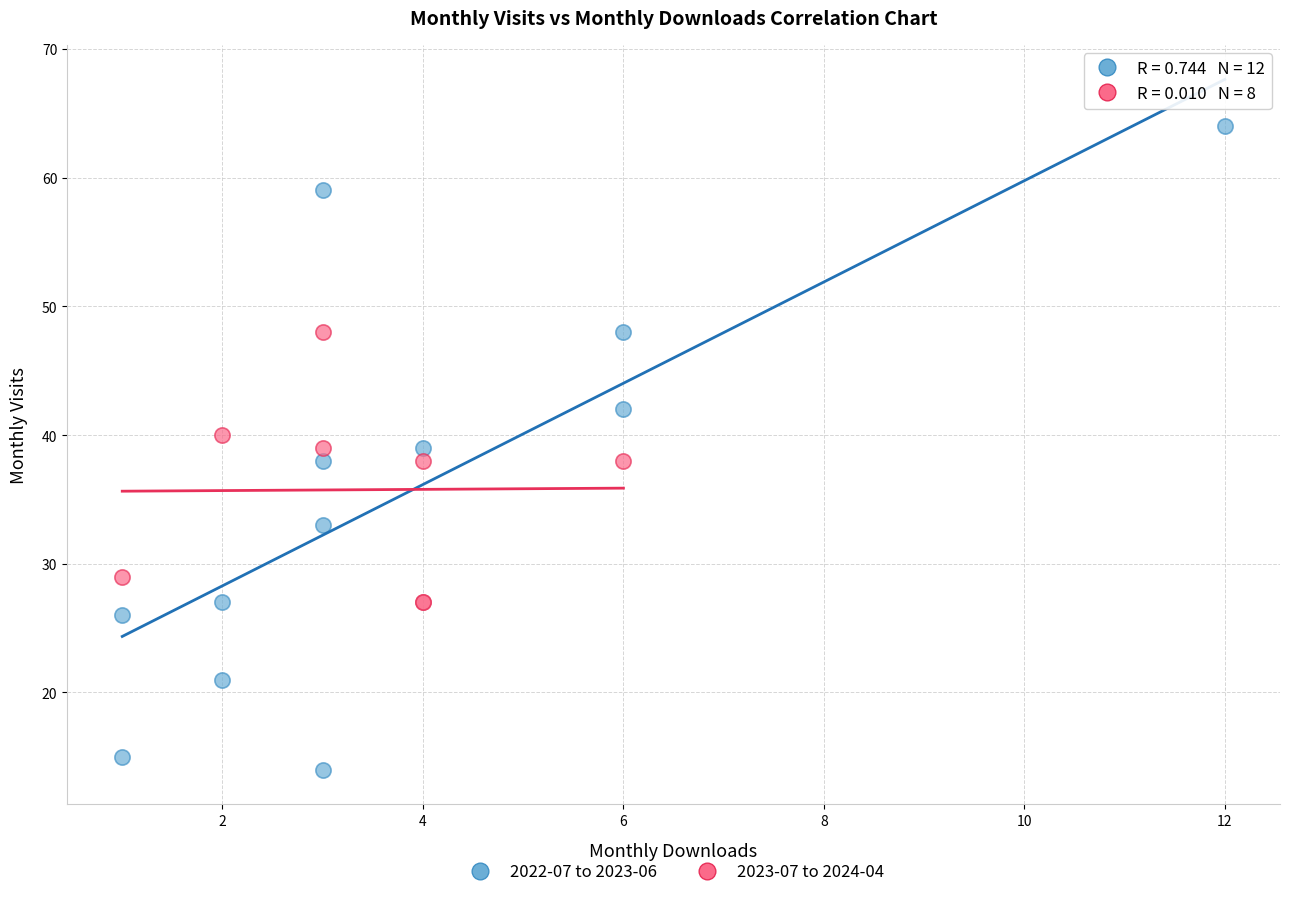

Which series contains the lowest Y value?

2022-07 to 2023-06